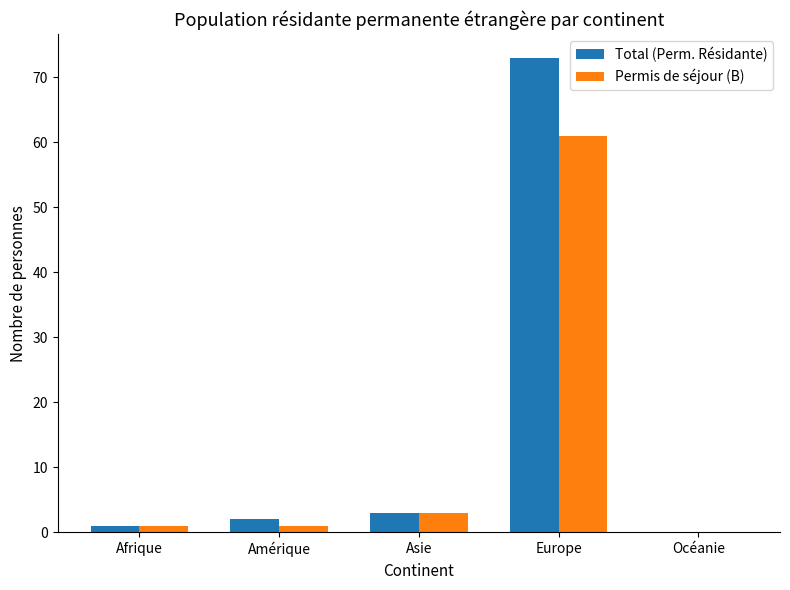

What is the sum of all Total (Perm. Résidante) values?

79